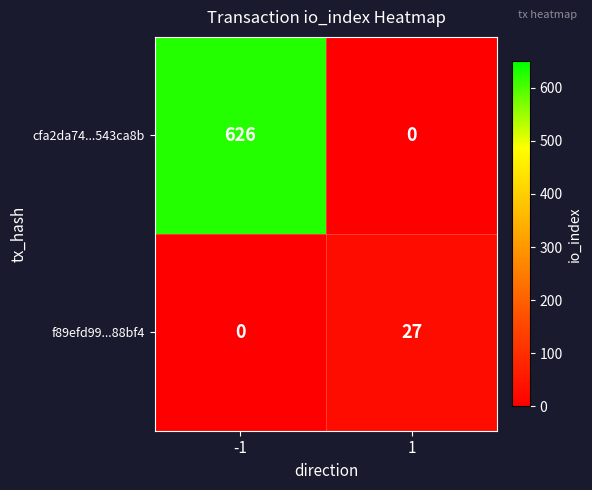

Is it true that f89efd99...88bf4 equals 40 at 1?

False